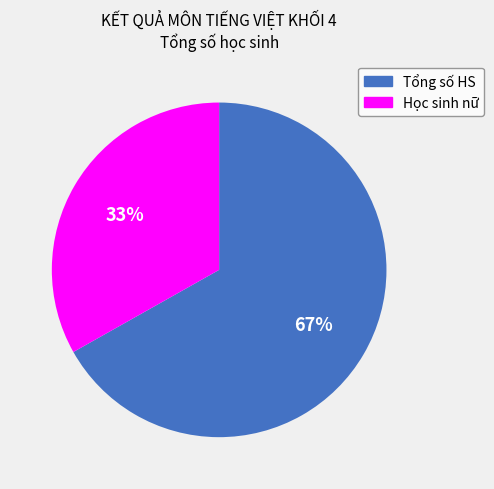

To the nearest percent, what is the average slice percentage?

50%